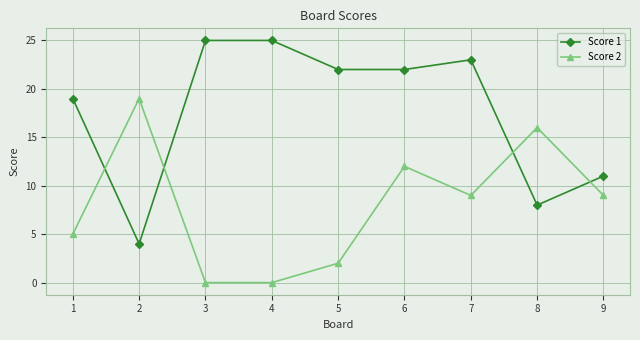

What is the spread (max minus min) of values at 8?

8